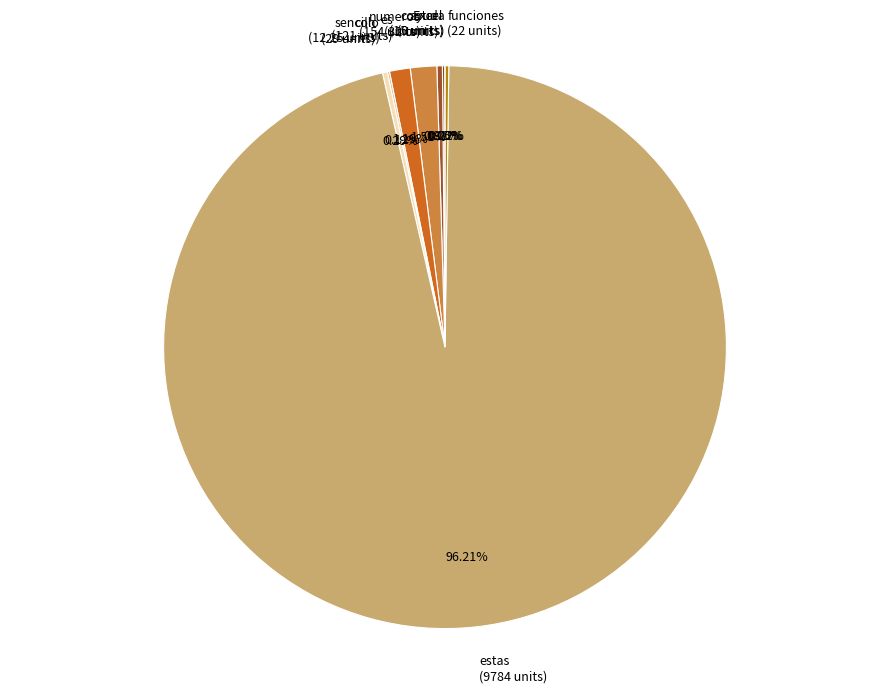

To the nearest percent, what is the average slice percentage?

11%